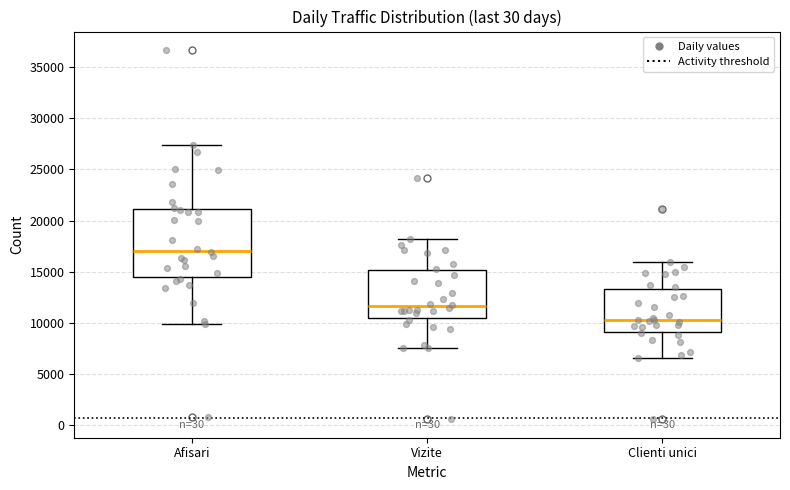

Where is the lower edge of the box for Vizite on the y-axis? The values are not printed on the chart, so give them approximately, as read against the axis.

10500